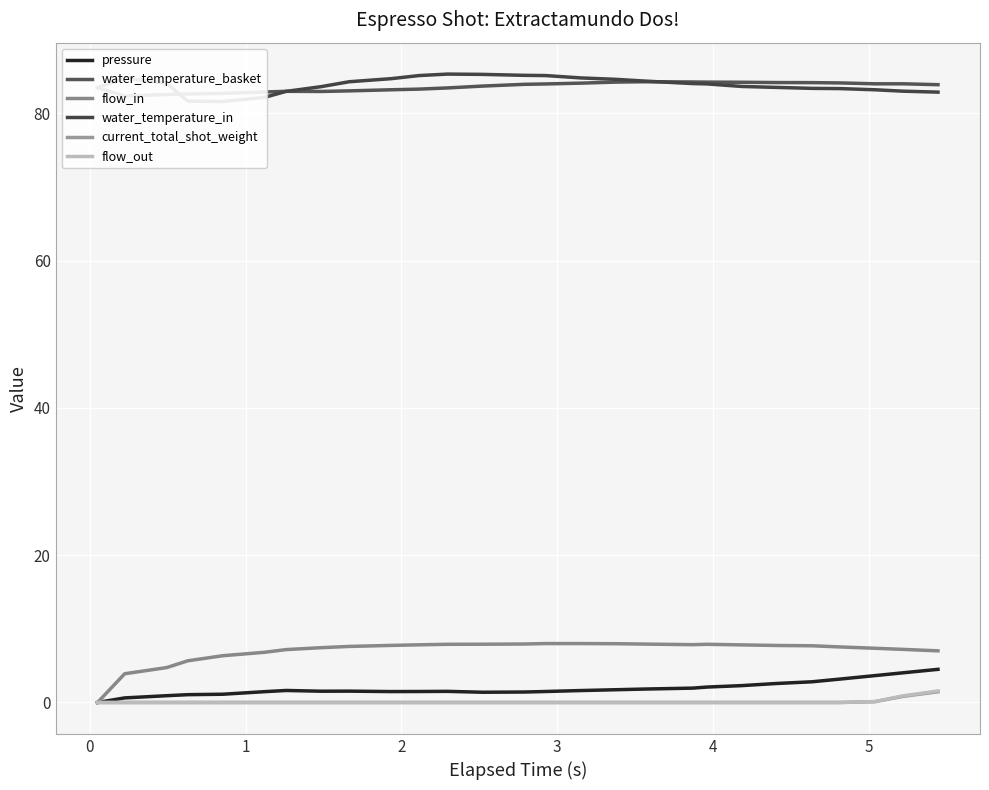

Does the chart display data point markers on the line(s)?

No